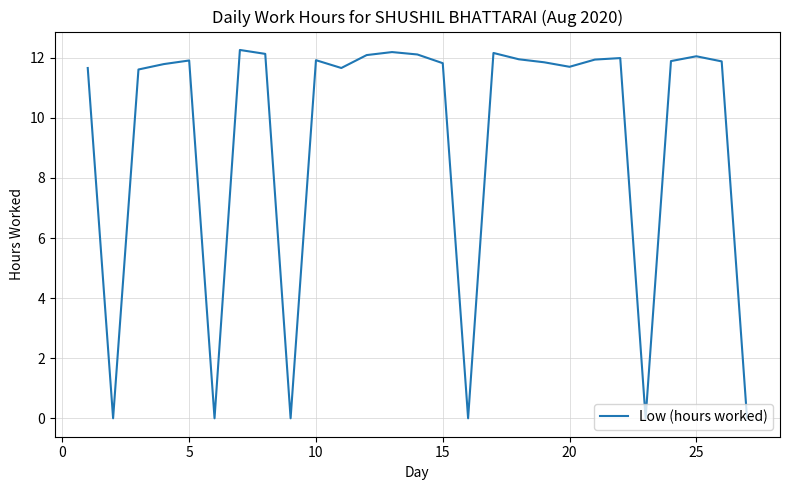

Does the chart have visible grid lines?

Yes